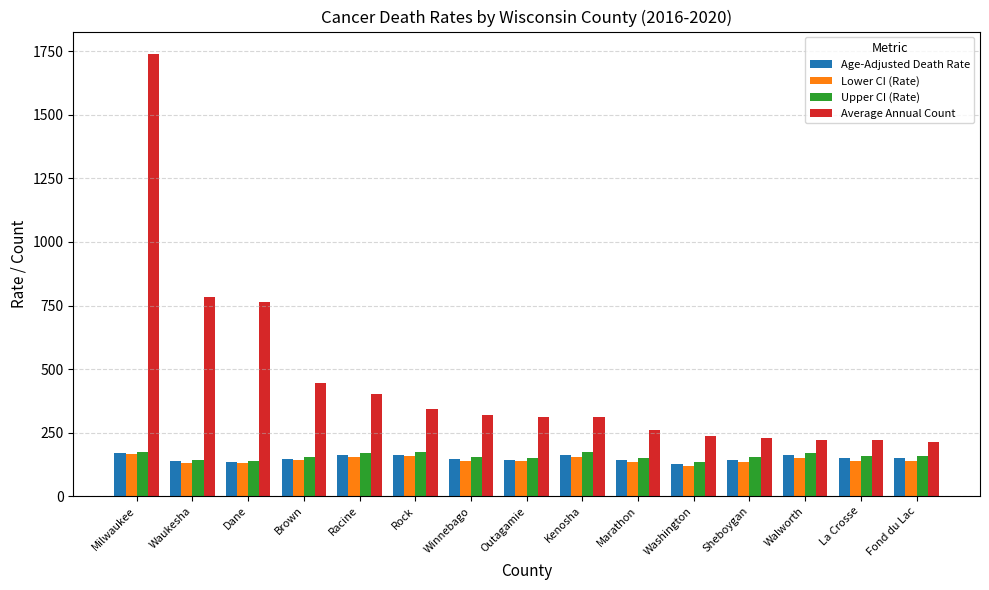

How many series are shown in this chart?

4